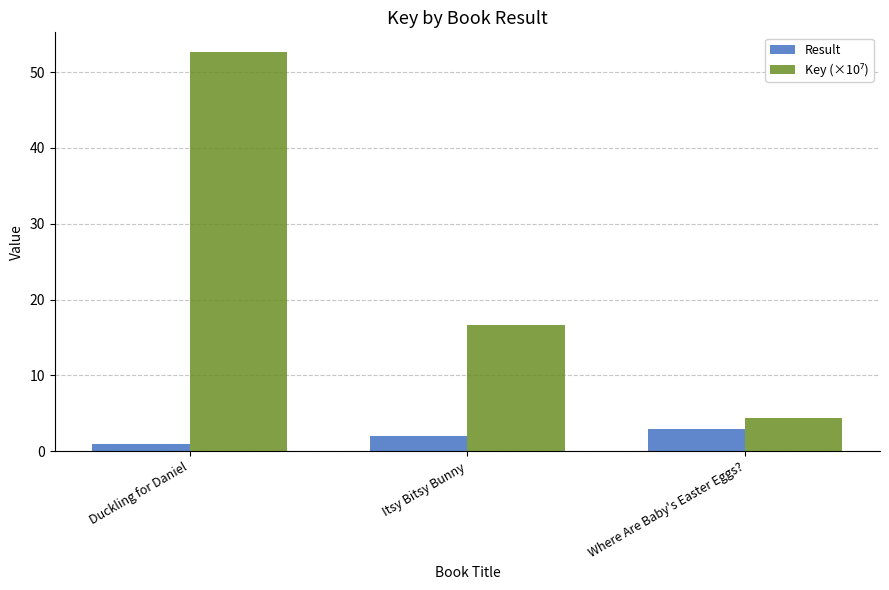

What is the difference between the maximum and minimum values in the Result series?

2.0